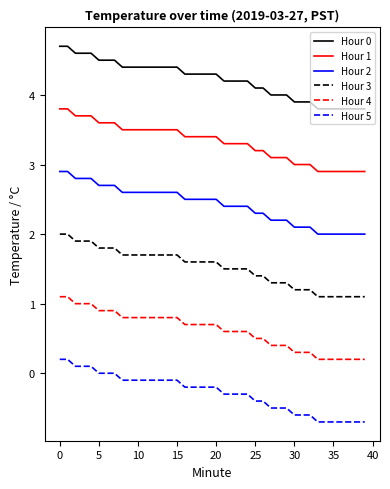

What are all the series names shown in the legend?

Hour 0, Hour 1, Hour 2, Hour 3, Hour 4, Hour 5